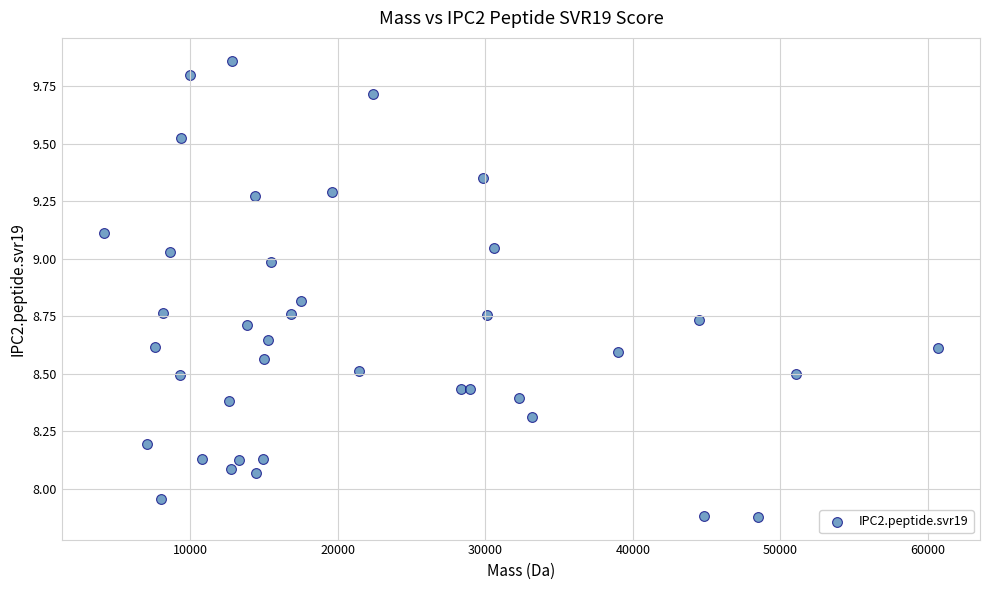

What is the range of Y values (max minus min)?

2.0